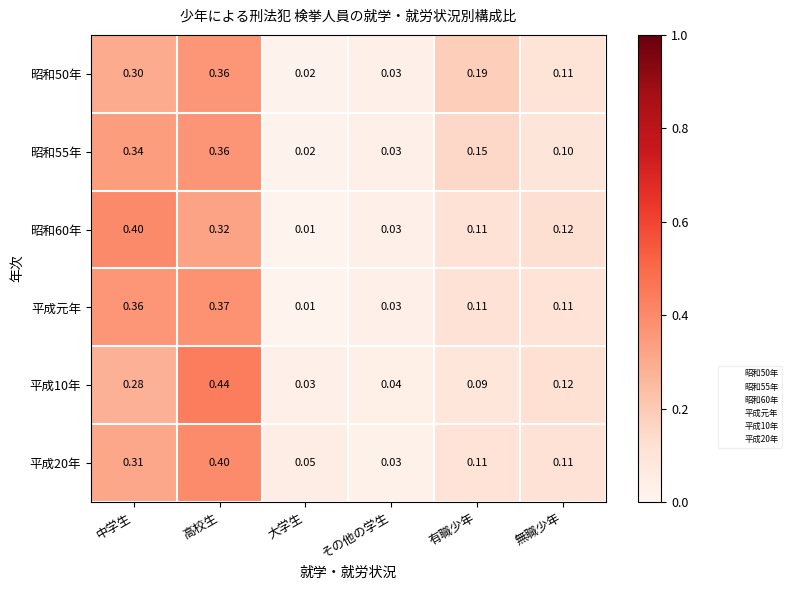

At which category is the sum across all series the highest?

高校生